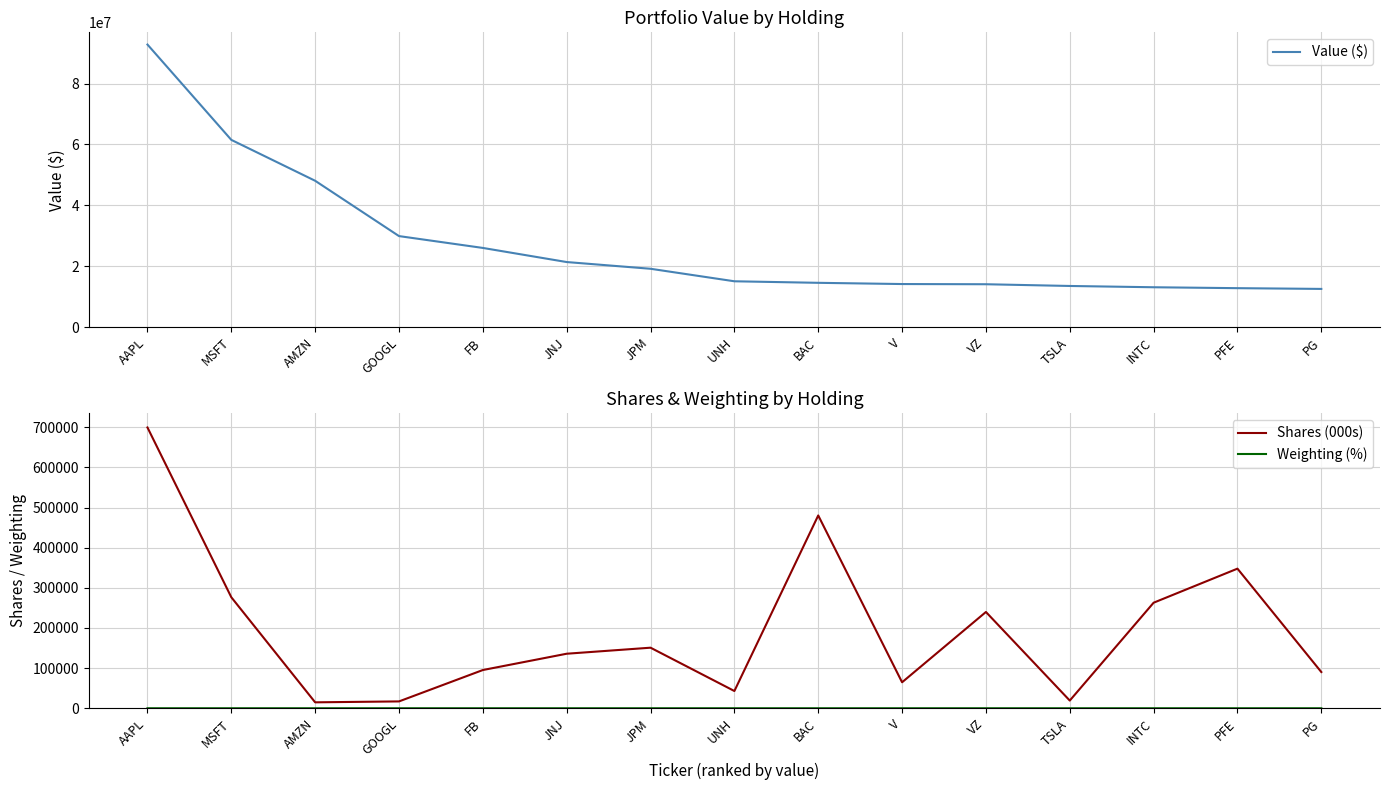

What is the difference between the highest and lowest values at MSFT?

61507994.8